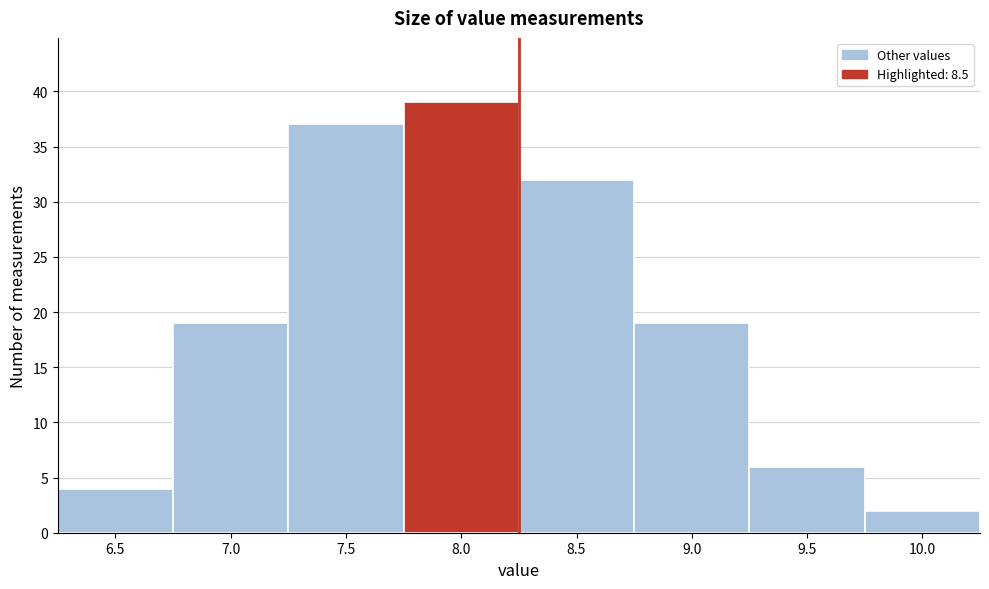

Reading left to right, extract all data points from this chart.

6.5=4	7.0=19	7.5=37	8.0=39	8.5=32	9.0=19	9.5=6	10.0=2